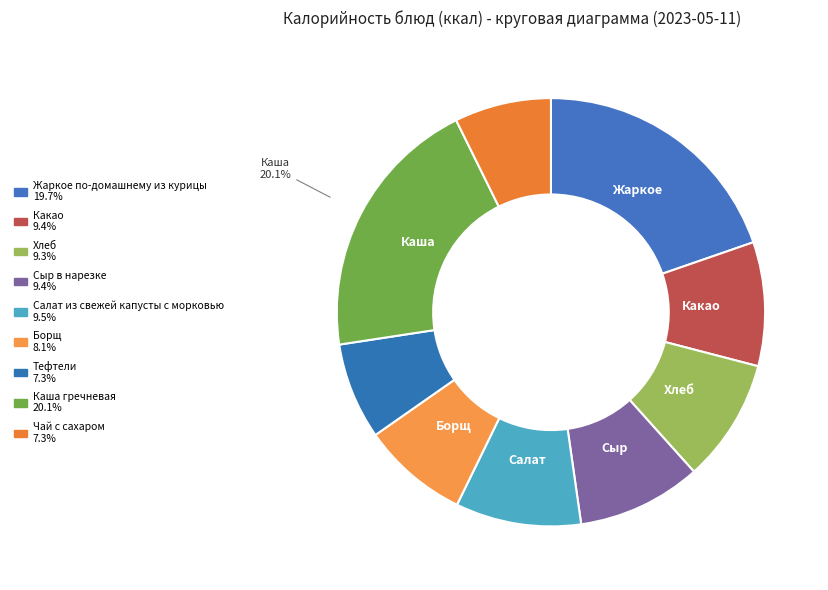

How many segments does this pie chart have?

9